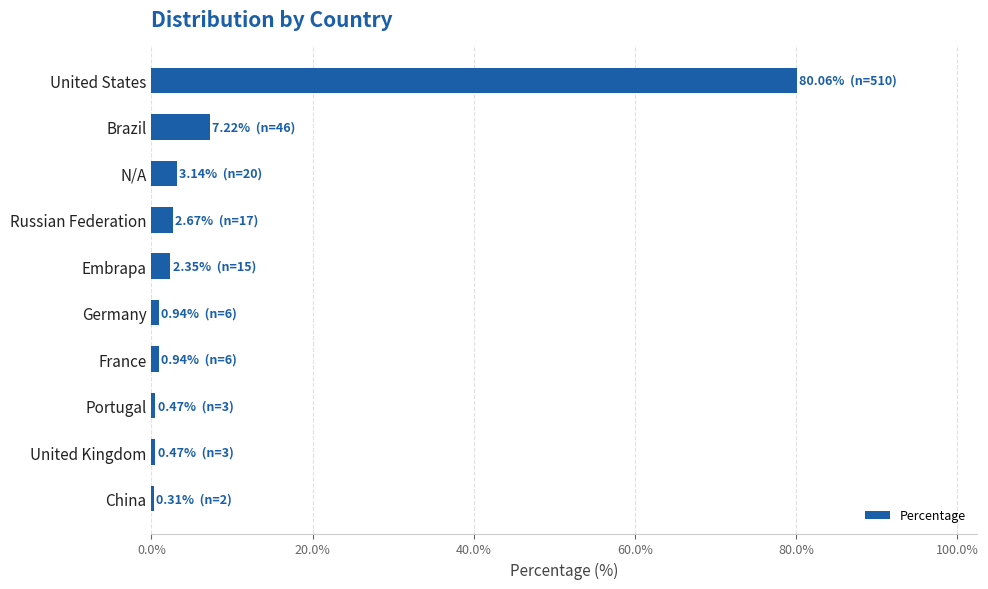

True or false: the data shows 3.1 at N/A.

True